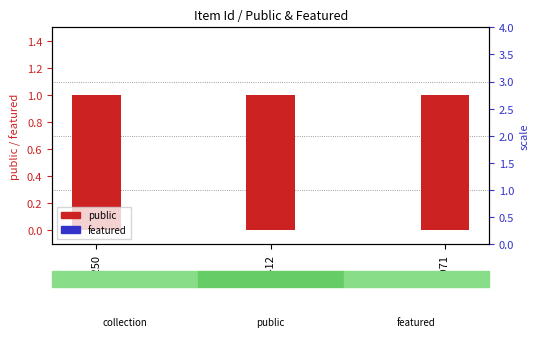

Rank the series at 24250 from highest to lowest value.

public, featured